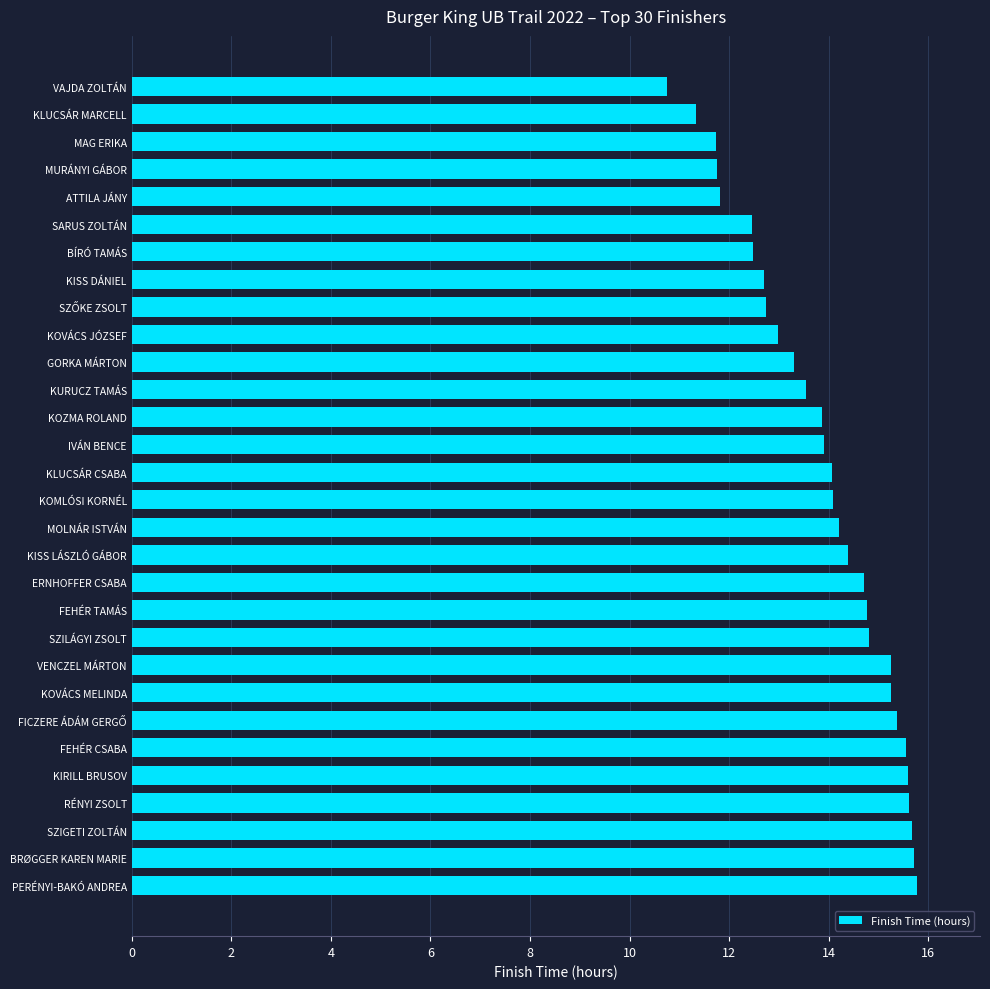

What is the label of the 18th bar from the top?

KISS LÁSZLÓ GÁBOR